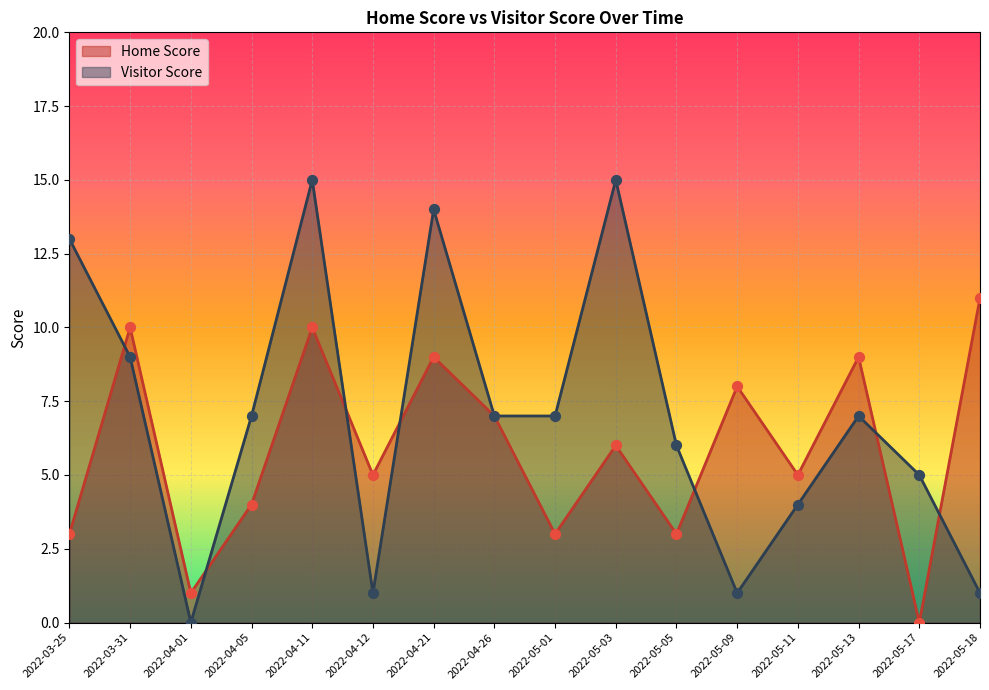

Is the value of Home Score at 2022-05-17 greater than the value of Visitor Score at 2022-04-01?

No